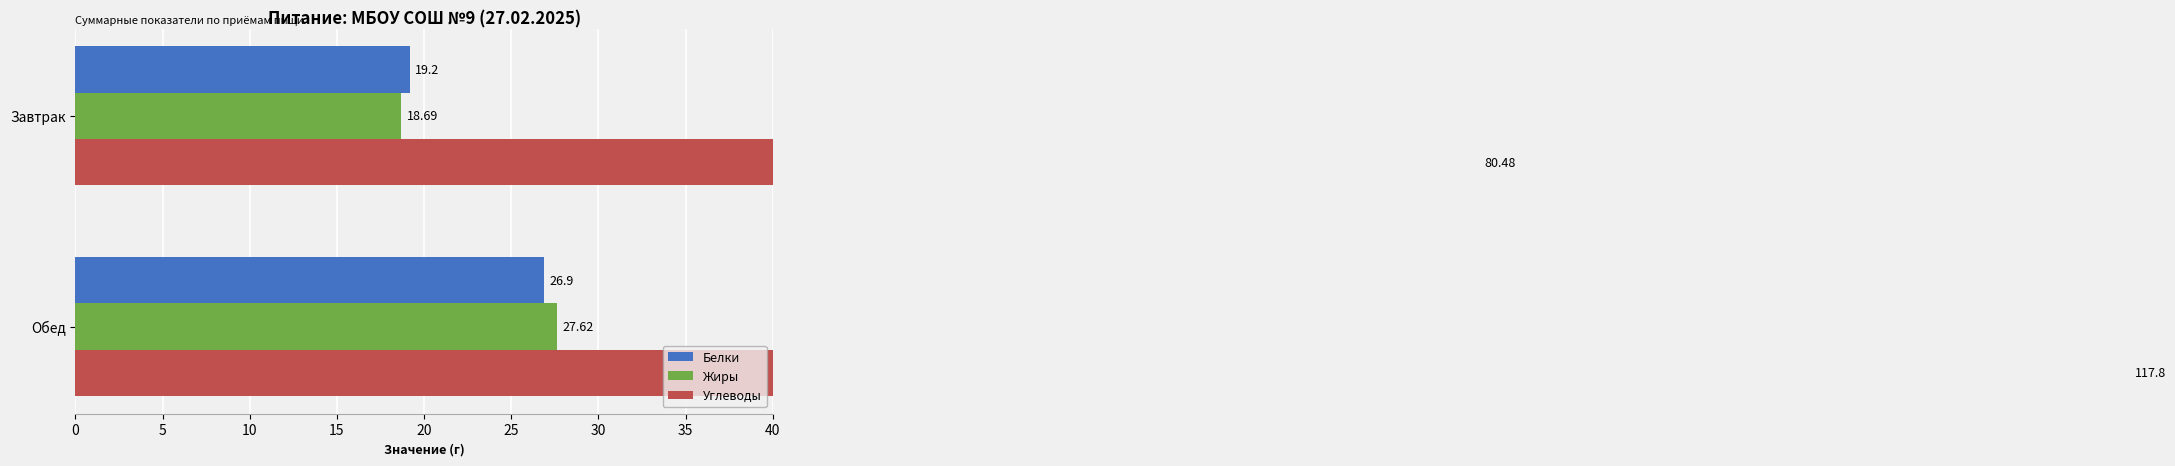

How many data points in Белки are above 26?

1